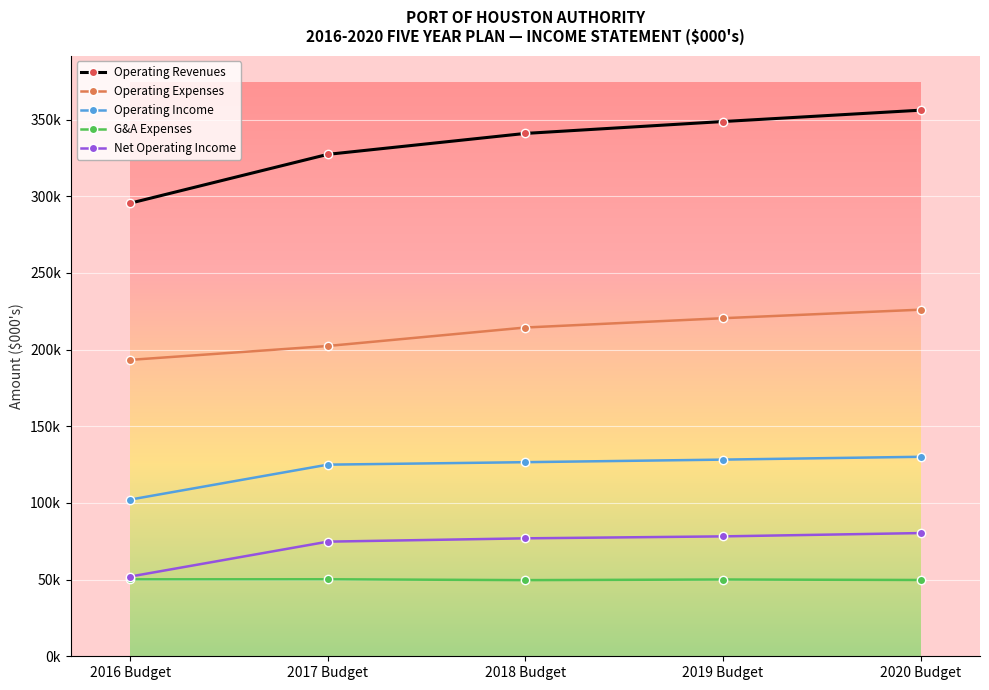

What is the label of the 1st point from the right?

2020 Budget